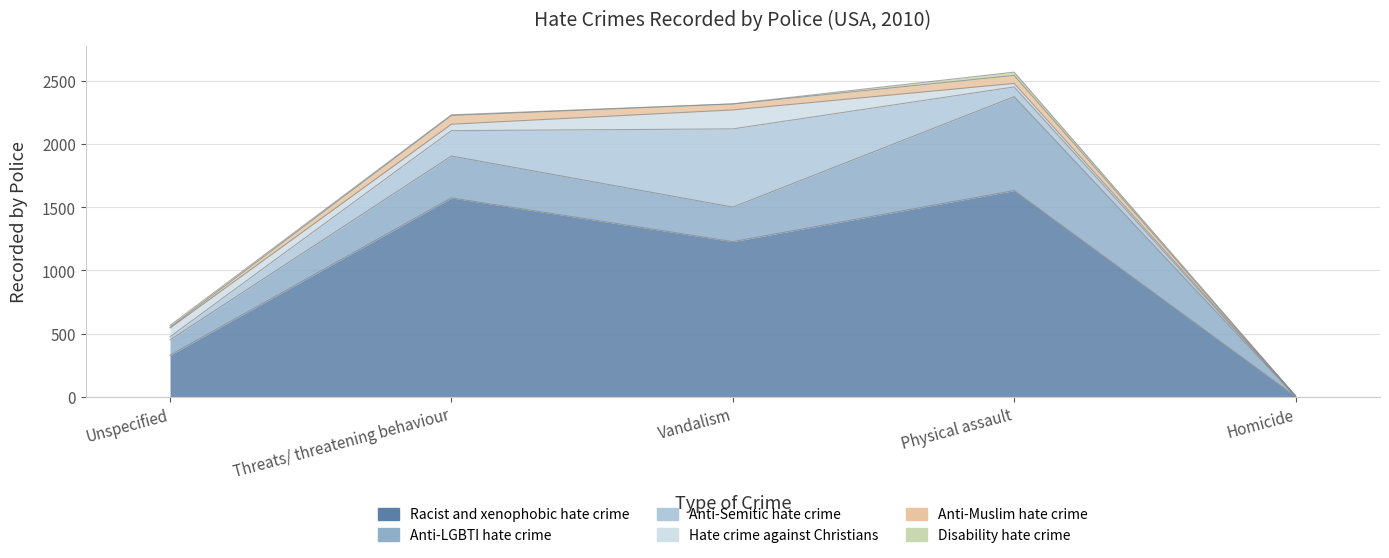

What position from the right is Unspecified?

5